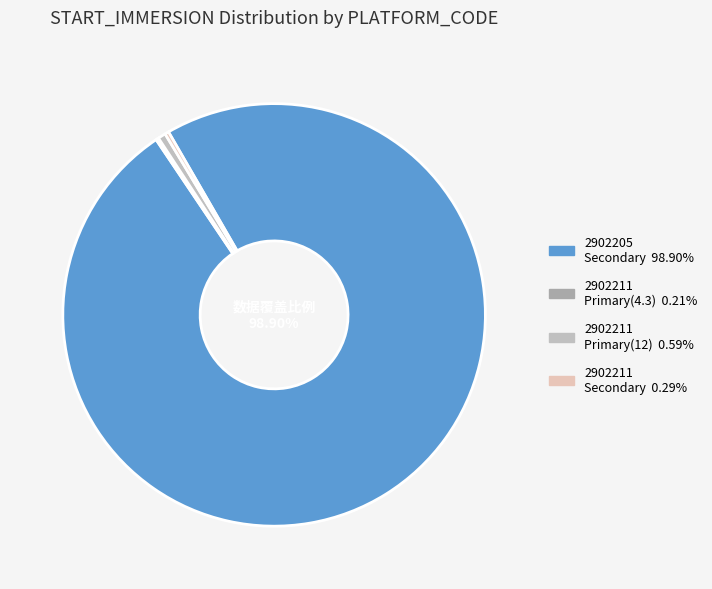

Which category has the smallest portion of the pie?

2902211 (4.3)